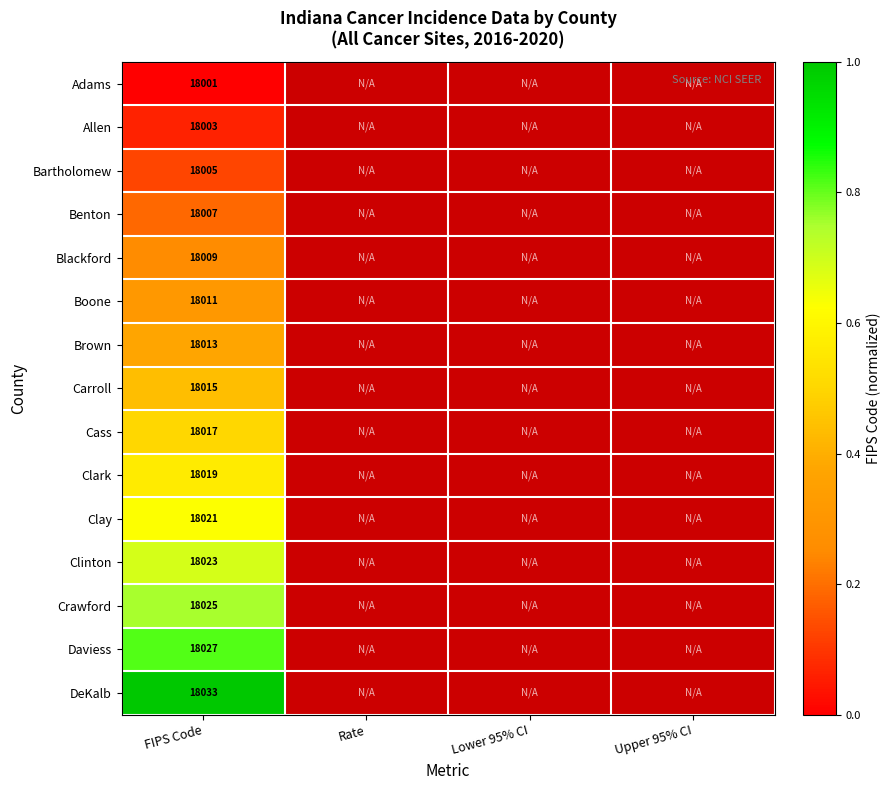

Is it true that Clark equals 18019 at FIPS Code?

True